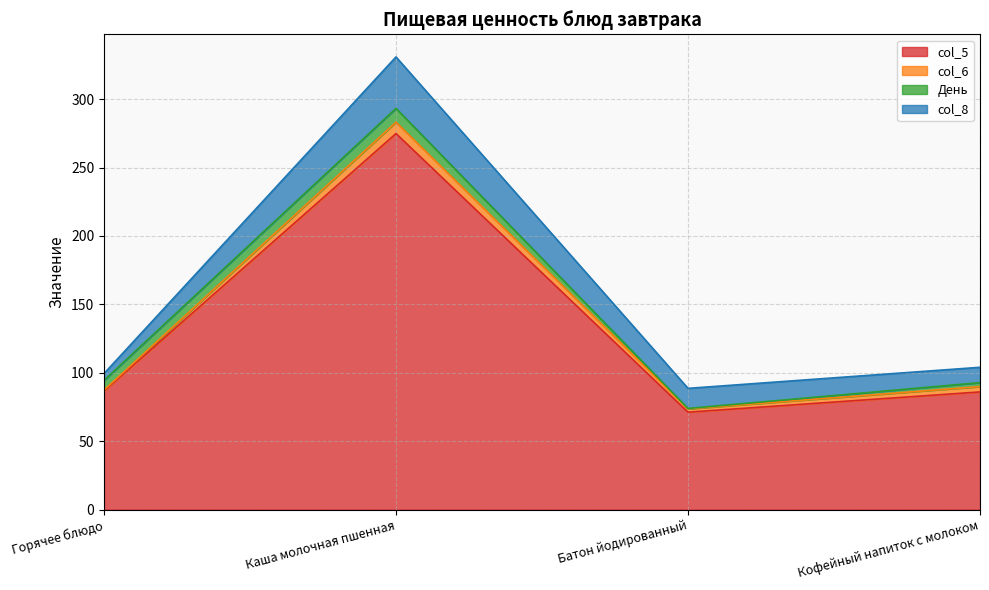

Reading left to right, what are all the values shown in this chart?

col_5: 86.7	274.9	71.2	86.0
col_6: 0.6	8.3	2.4	3.9
День: 7.1	10.1	0.3	2.9
col_8: 5.0	37.6	14.7	11.2